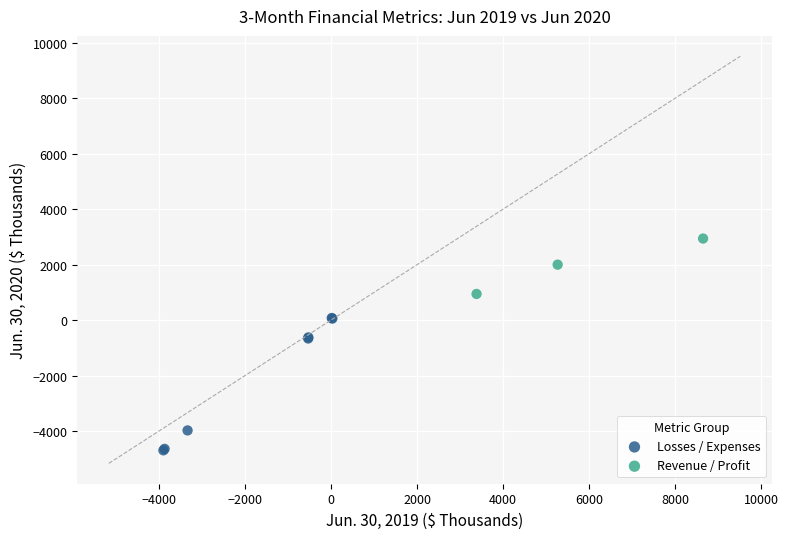

Which series reaches the maximum Y coordinate?

Revenue / Profit